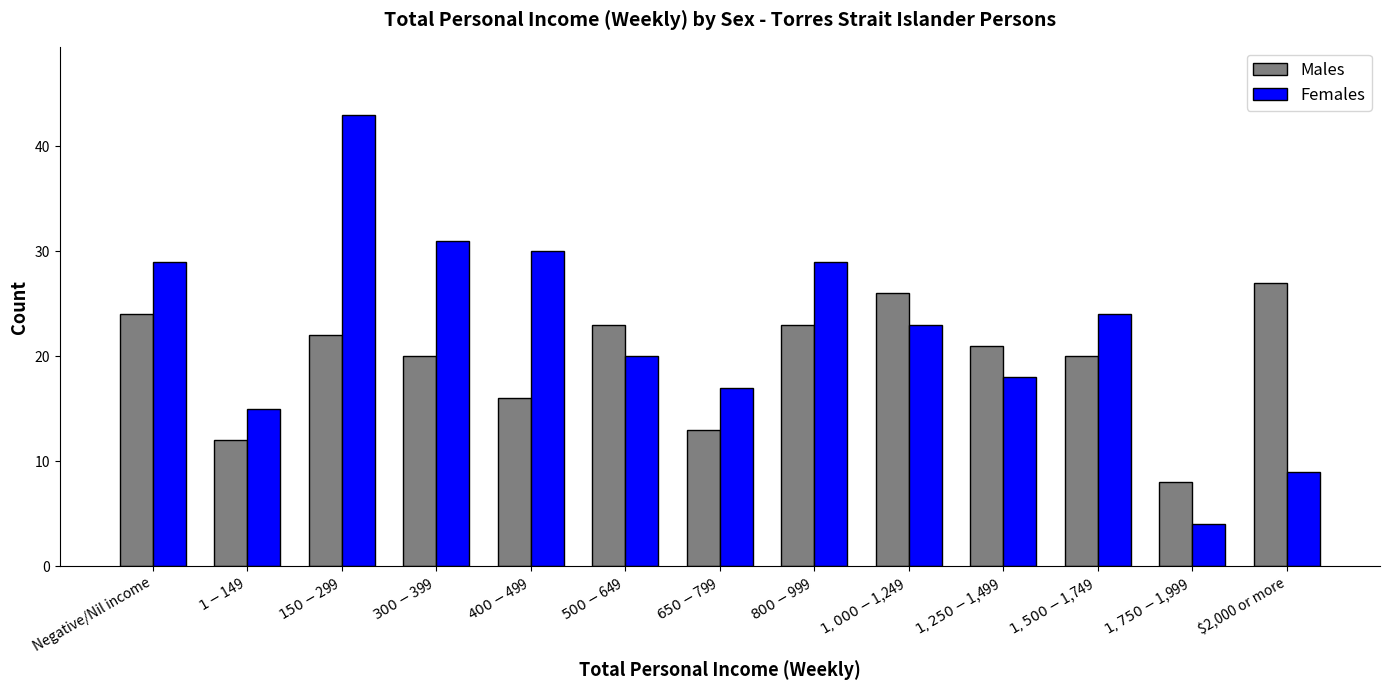

Which series changed the most between Negative/Nil income and $500-$649?

Females